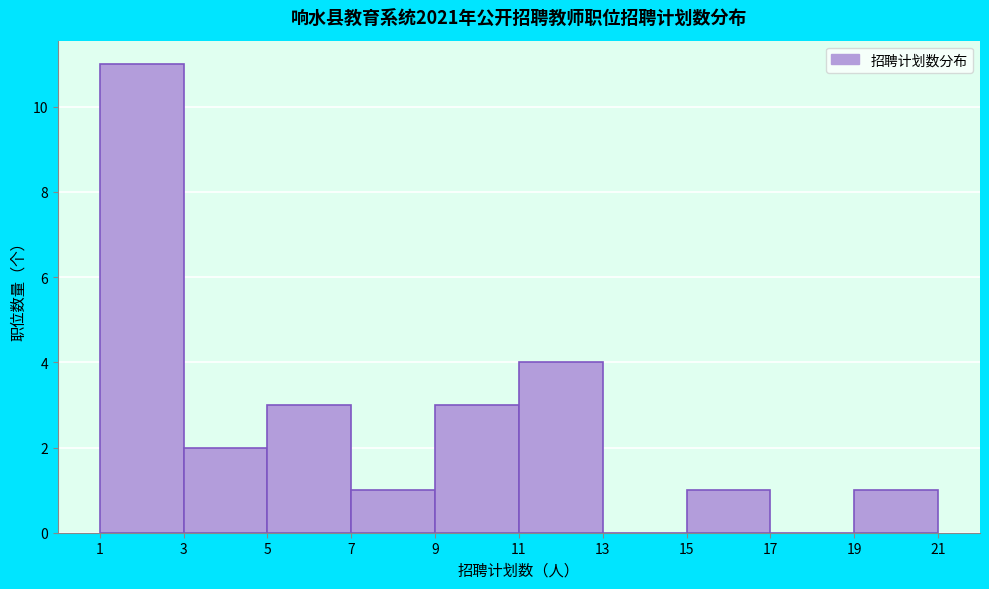

Reading left to right, transcribe this chart: for each bar, give the range it covers on the x-axis and its height. The values are not printed on the chart, so give them approximately, as read against the axis.

1 to 3: 11
3 to 5: 2
5 to 7: 3
7 to 9: 1
9 to 11: 3
11 to 13: 4
13 to 15: 0
15 to 17: 1
17 to 19: 0
19 to 21: 1